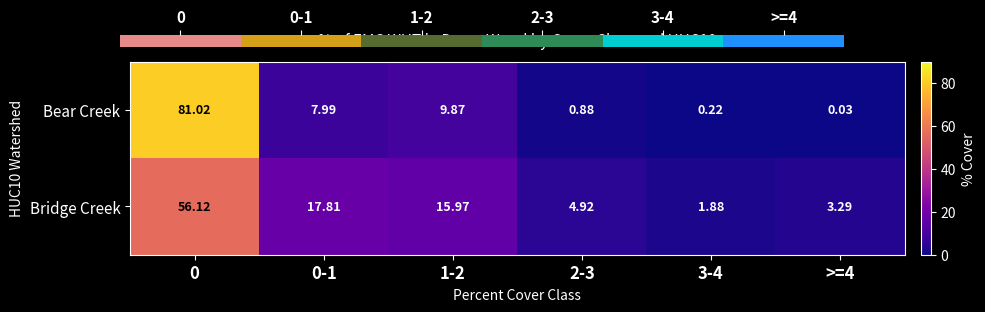

At 0, list the series in order from largest to smallest.

Bear Creek, Bridge Creek